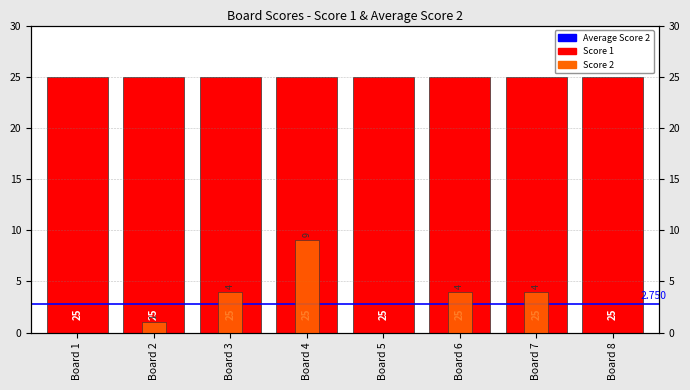

The chart shows a value of 4 at Board 6. True or false?

True